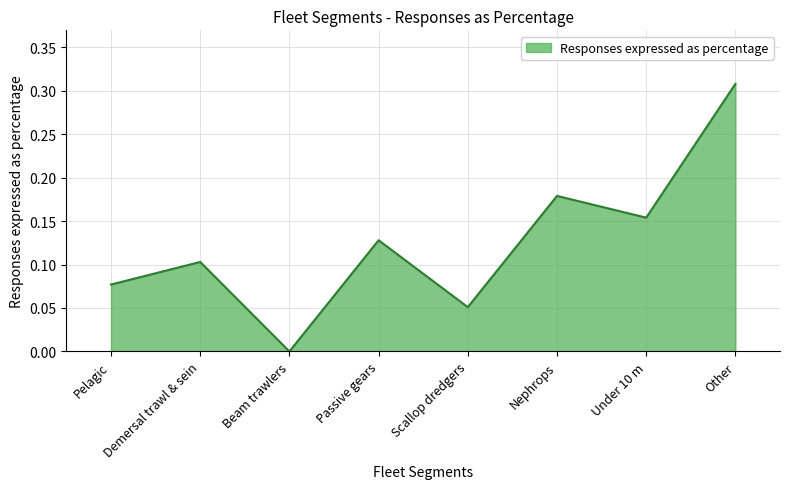

What position from the left is Passive gears?

4